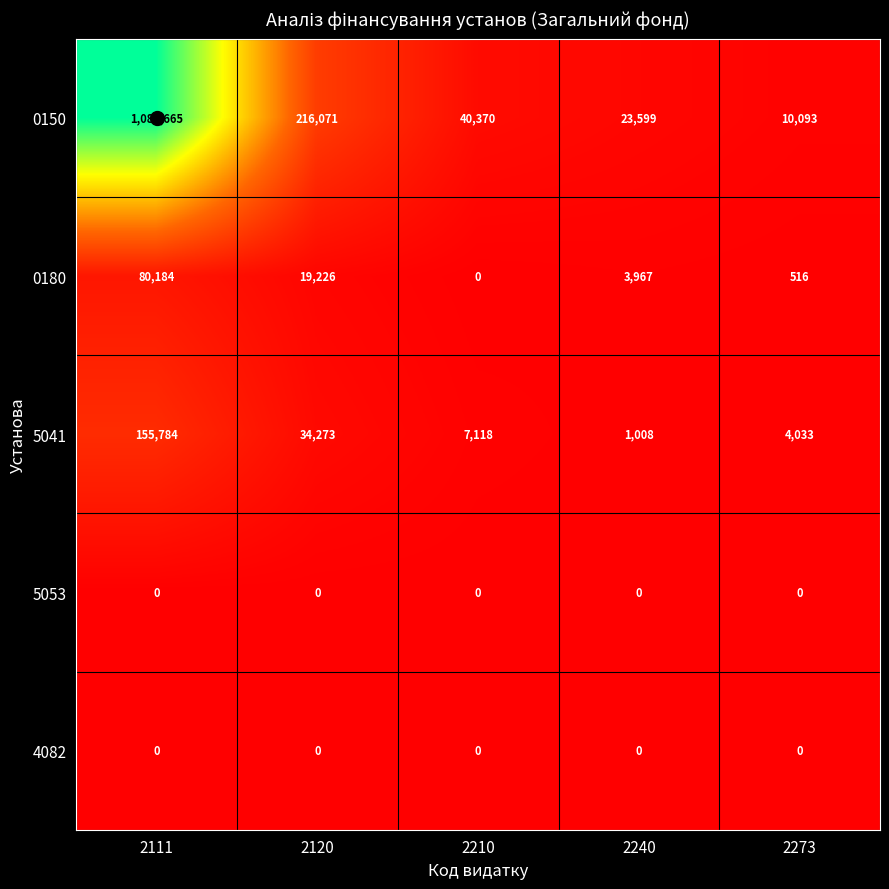

Which category has the highest value across all series?

2111